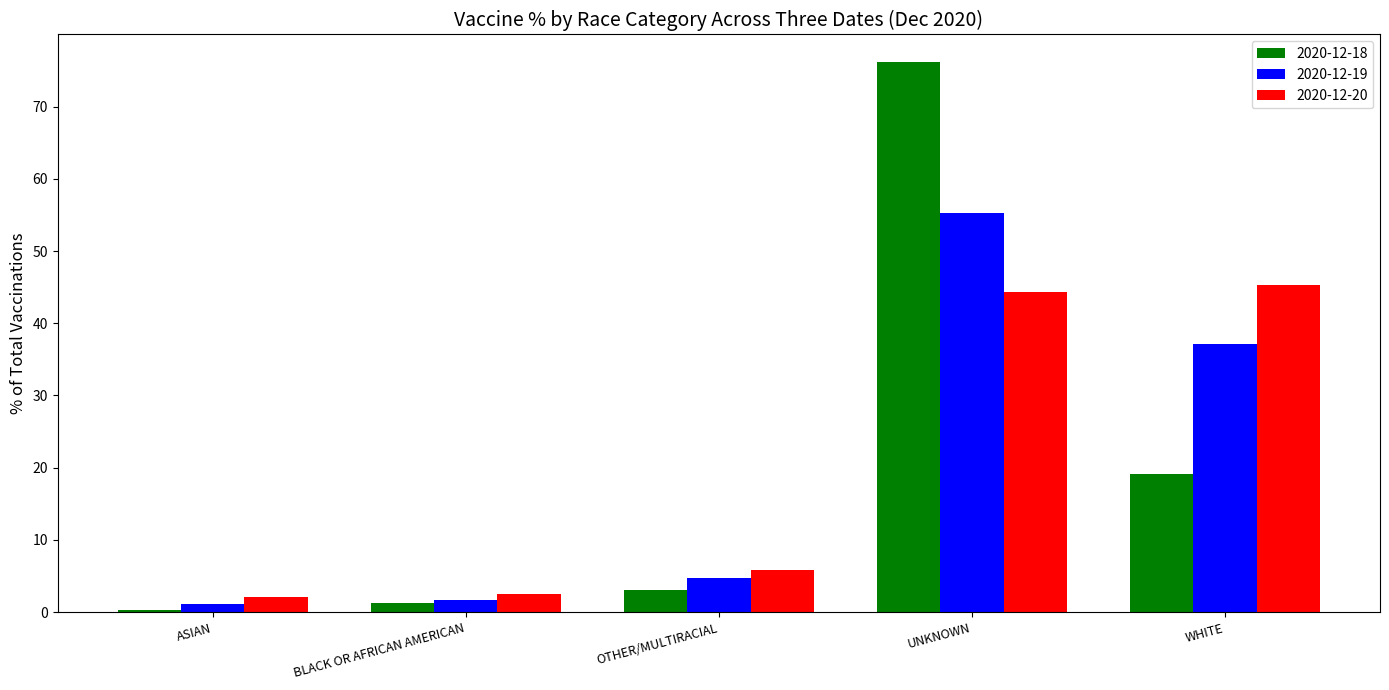

What position from the left is BLACK OR AFRICAN AMERICAN?

2